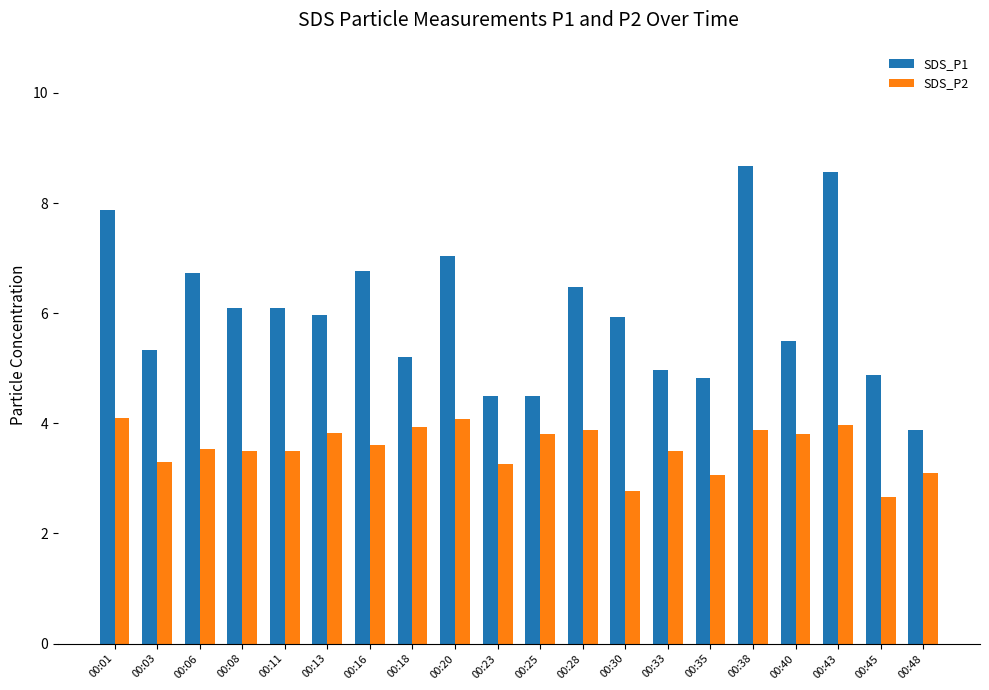

Does the chart contain any negative values?

No